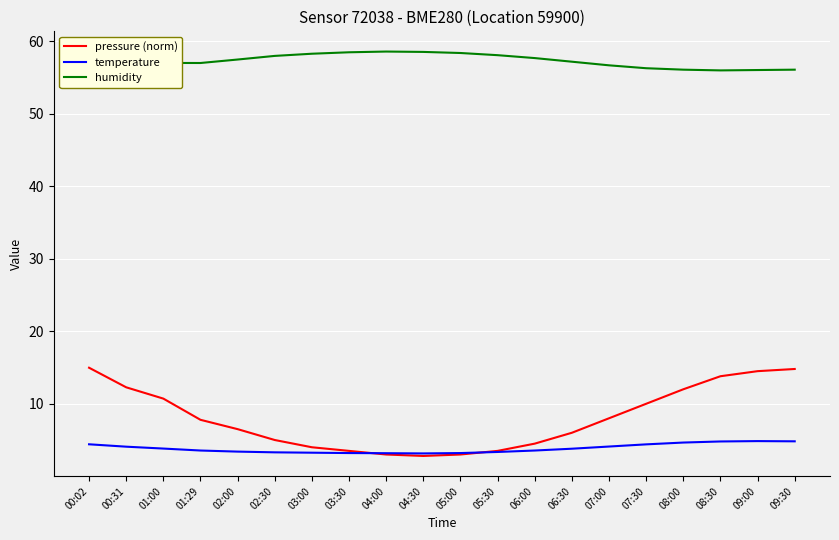

The pressure (norm) series shows 4.5 at 06:00. True or false?

True